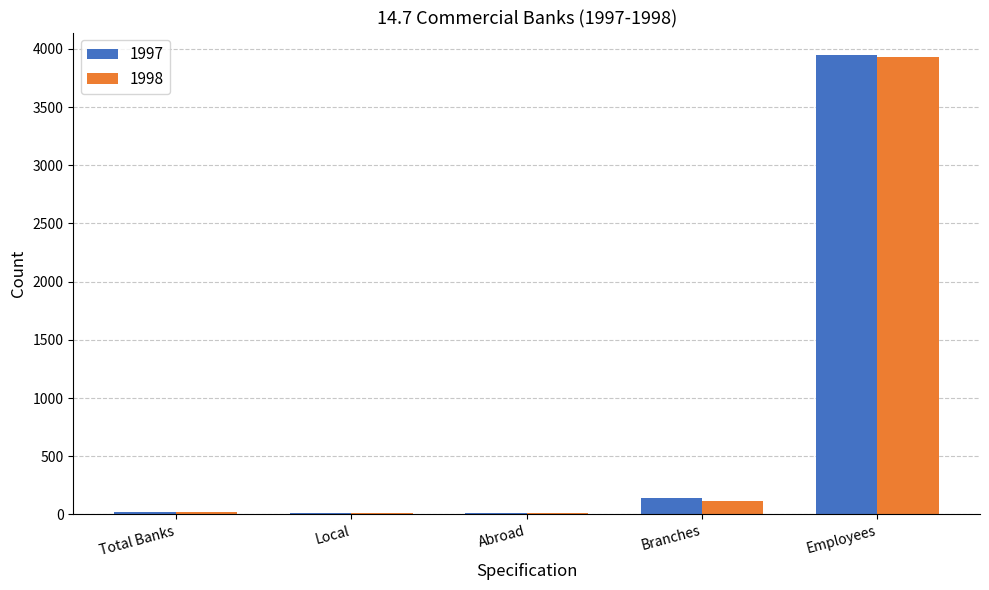

The 1998 series shows 5618 at Employees. True or false?

False